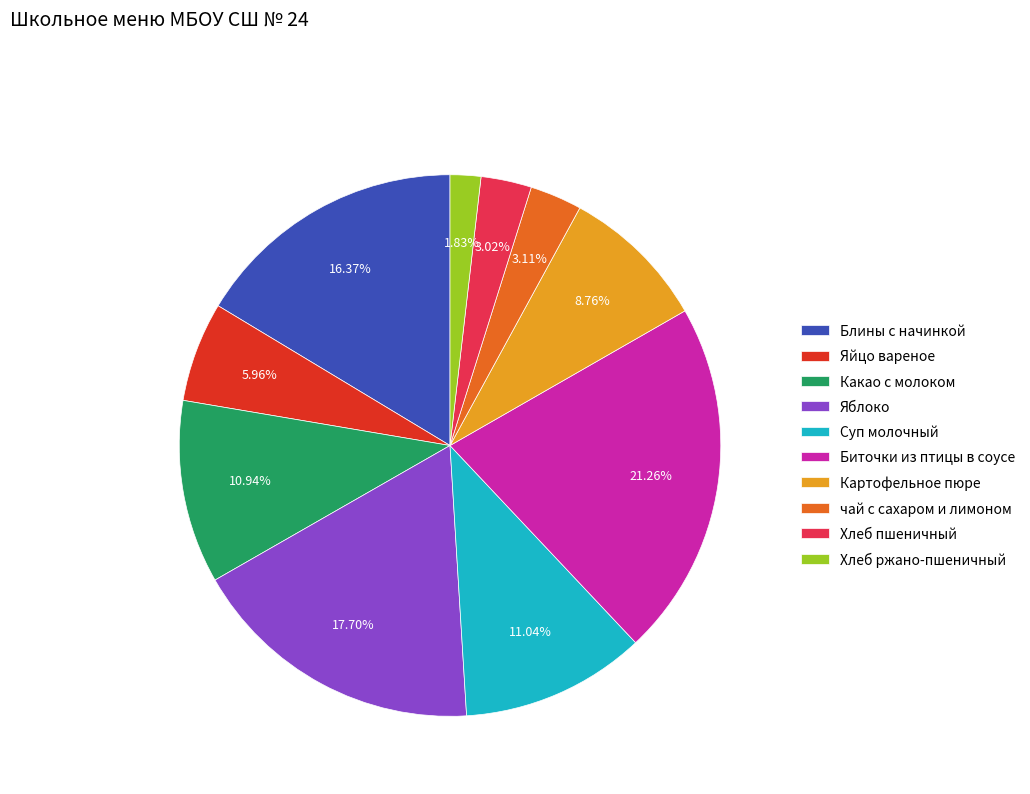

True or false: Блины с начинкой accounts for 22% of the total.

False